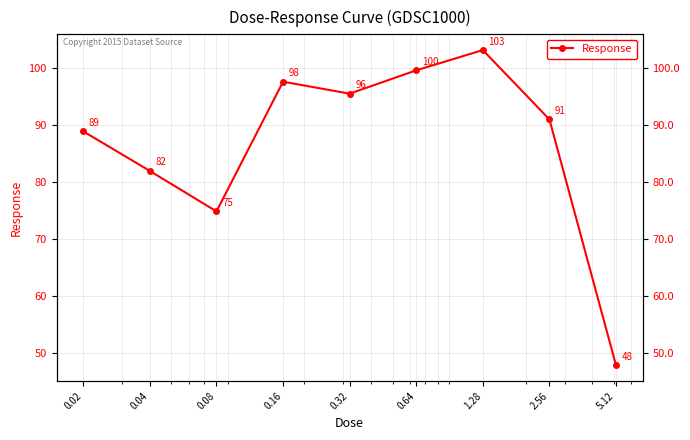

At which label is the value closest to 75?

0.08